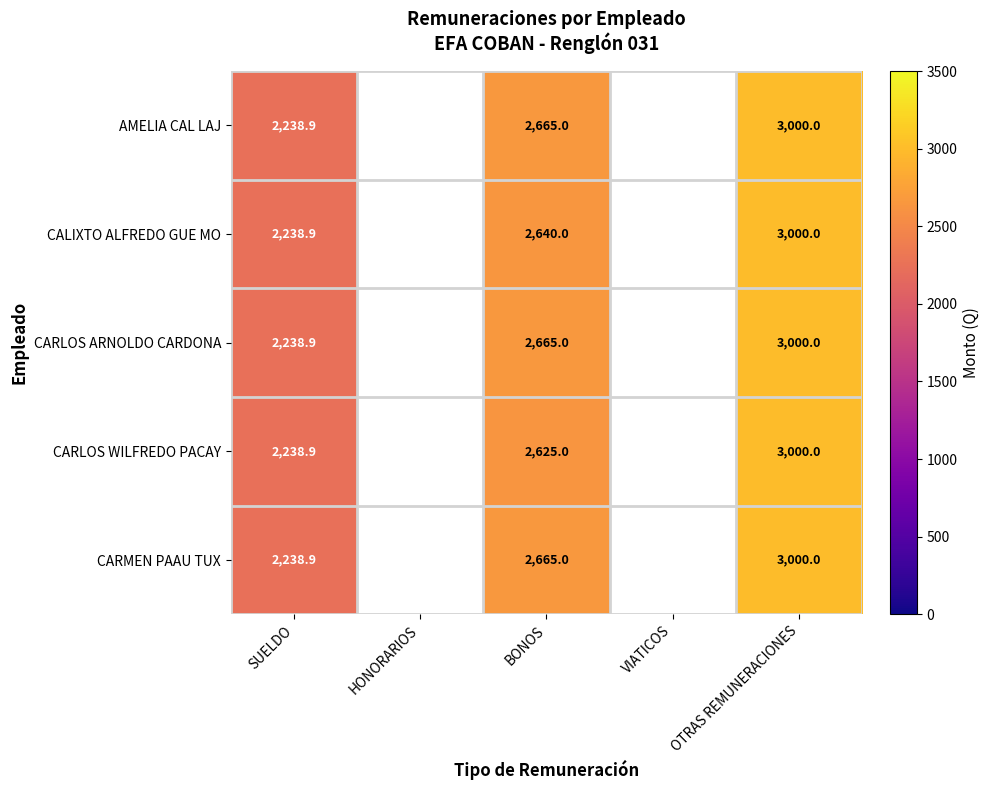

What is the total value across all series at BONOS?

13260.0